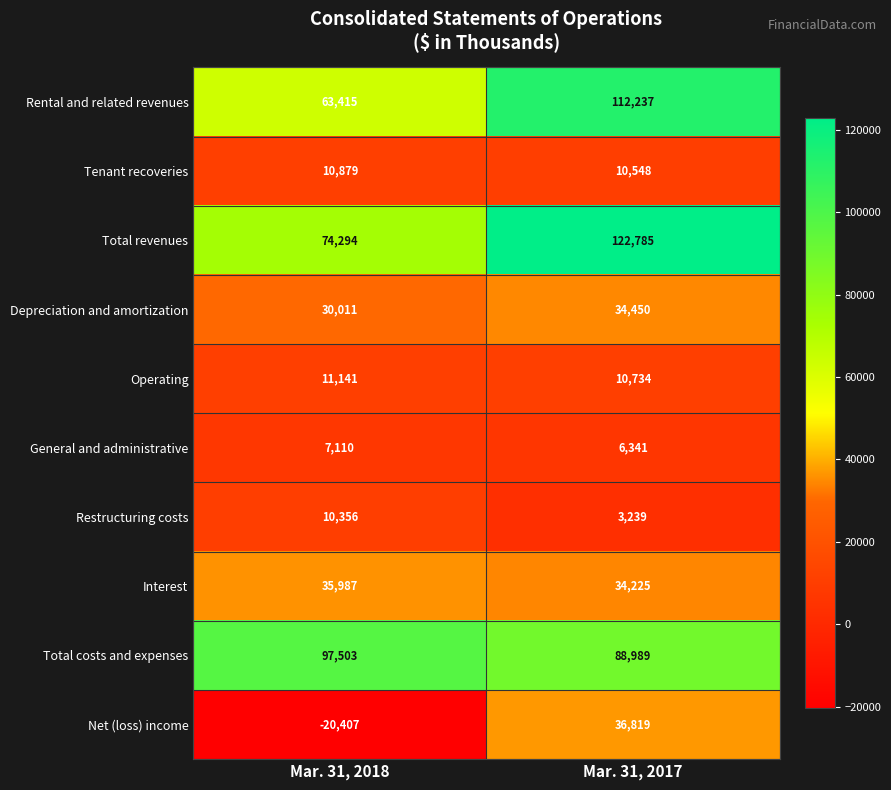

Rank the categories by General and administrative value from lowest to highest.

Mar. 31, 2017, Mar. 31, 2018